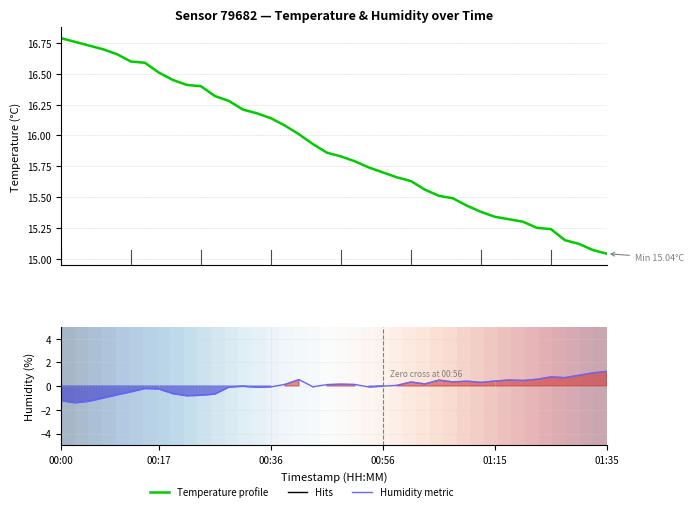

At how many categories does at least one series exceed 3?

40